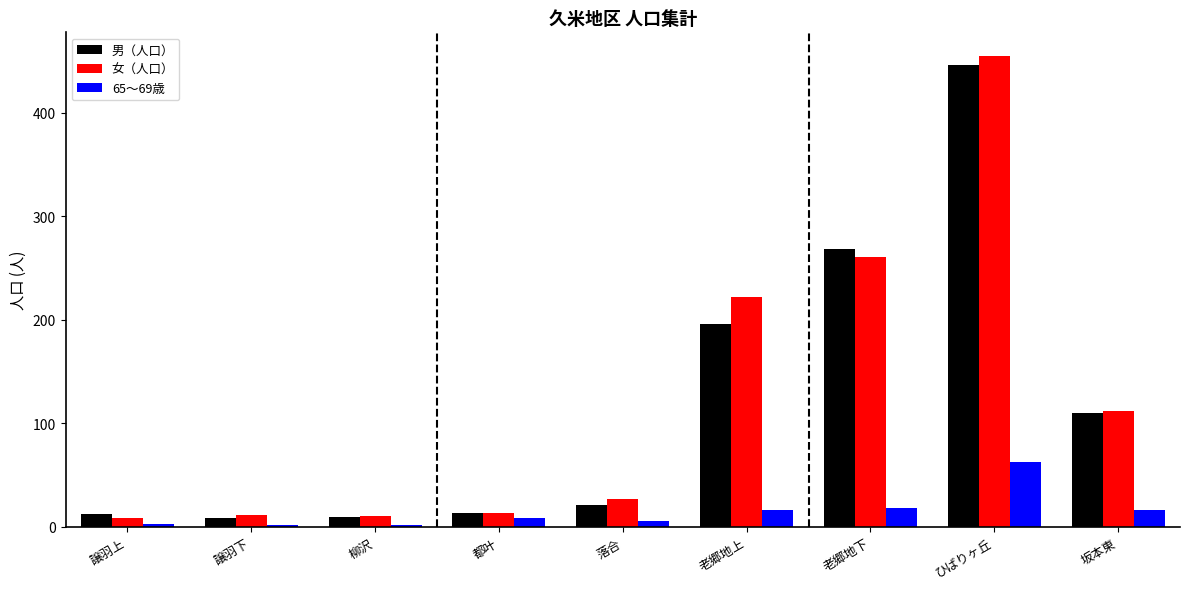

Which series has the largest total across all categories?

女（人口）